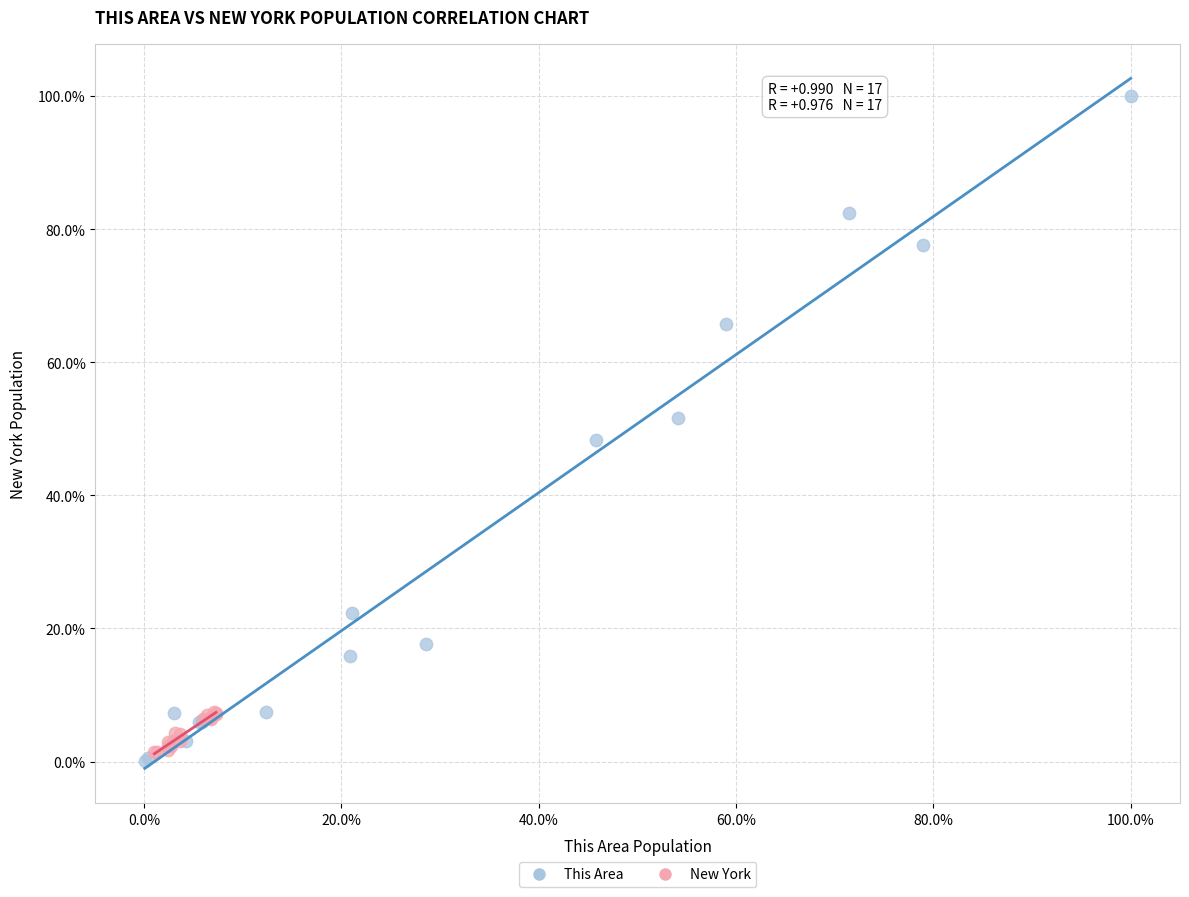

What are all the series names shown in the legend?

This Area, New York